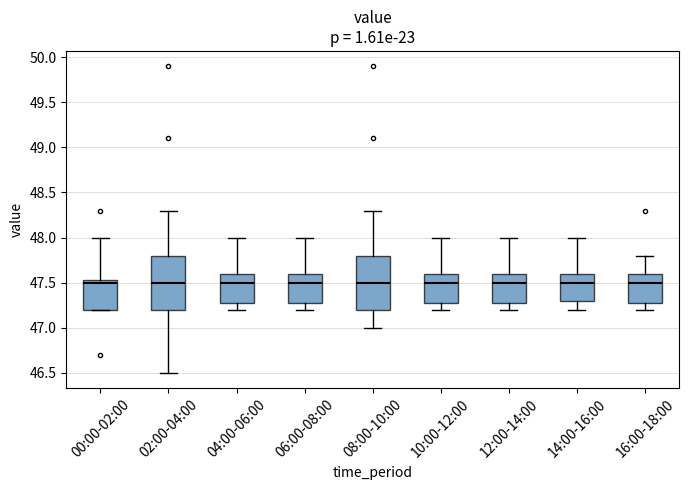

Reading left to right, transcribe this box plot: for each box, give where its median line is, the range the box spans, and where its two whiskers end, as read against the y-axis. The values are not printed on the chart, so give them approximately, as read against the axis.

00:00-02:00: median 47.50, box 47.20 to 47.55, whiskers 47.20 to 48.00
02:00-04:00: median 47.50, box 47.20 to 47.80, whiskers 46.50 to 48.30
04:00-06:00: median 47.50, box 47.30 to 47.60, whiskers 47.20 to 48.00
06:00-08:00: median 47.50, box 47.30 to 47.60, whiskers 47.20 to 48.00
08:00-10:00: median 47.50, box 47.20 to 47.80, whiskers 47.00 to 48.30
10:00-12:00: median 47.50, box 47.30 to 47.60, whiskers 47.20 to 48.00
12:00-14:00: median 47.50, box 47.30 to 47.60, whiskers 47.20 to 48.00
14:00-16:00: median 47.50, box 47.30 to 47.60, whiskers 47.20 to 48.00
16:00-18:00: median 47.50, box 47.30 to 47.60, whiskers 47.20 to 47.80